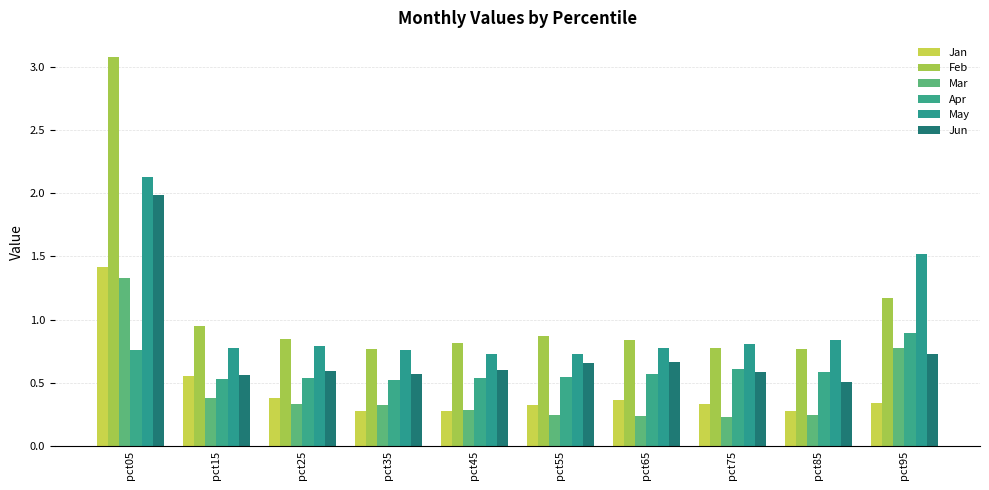

Are the bars grouped side by side (vs. stacked)?

Yes